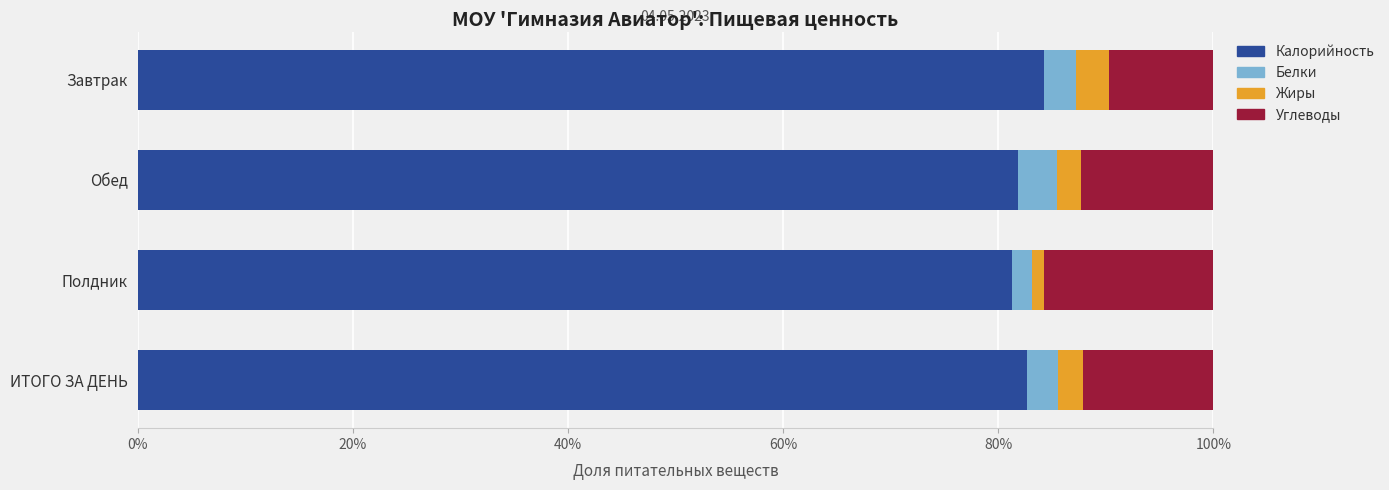

The Калорийность series shows 81.3 at Полдник. True or false?

True